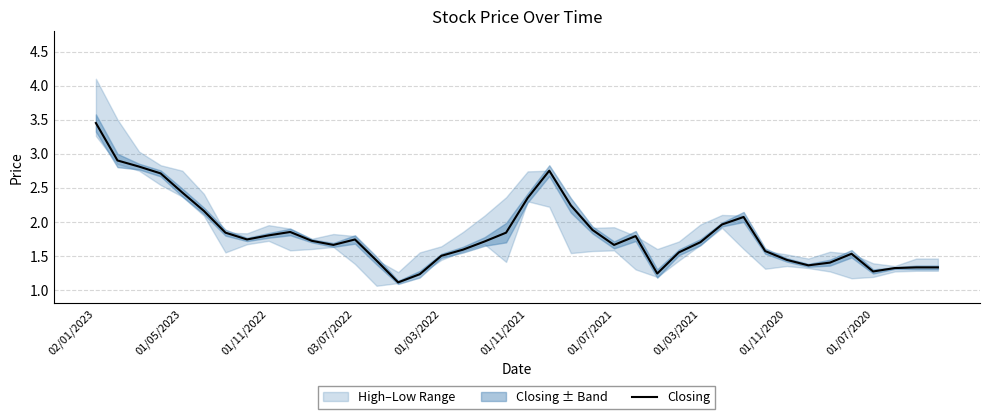

At which label does Closing reach its peak?

02/01/2023